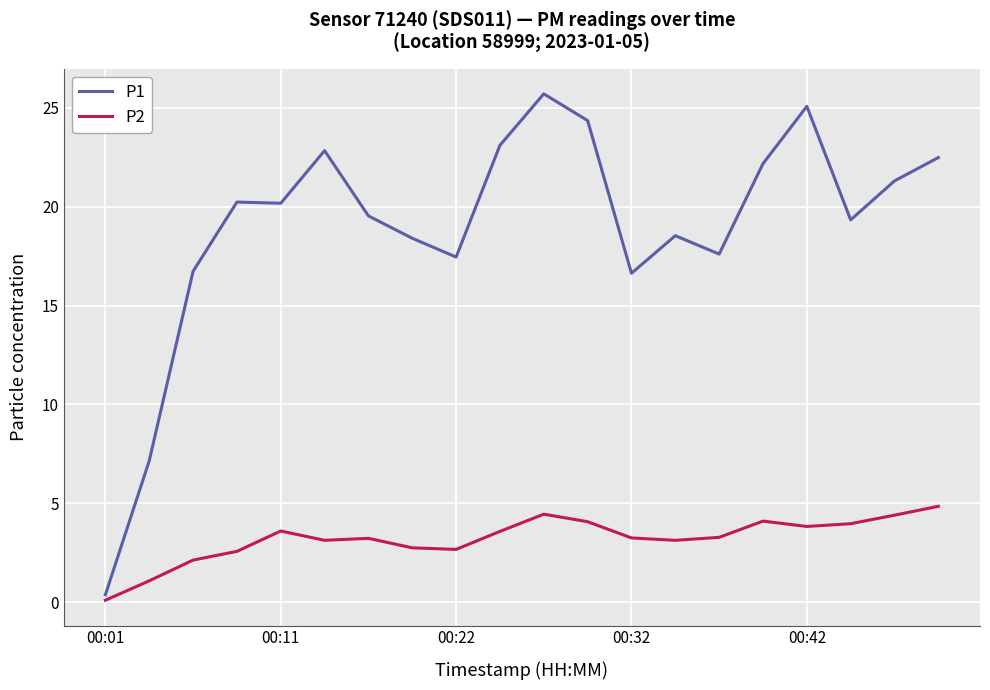

Which series has the largest total across all categories?

P1